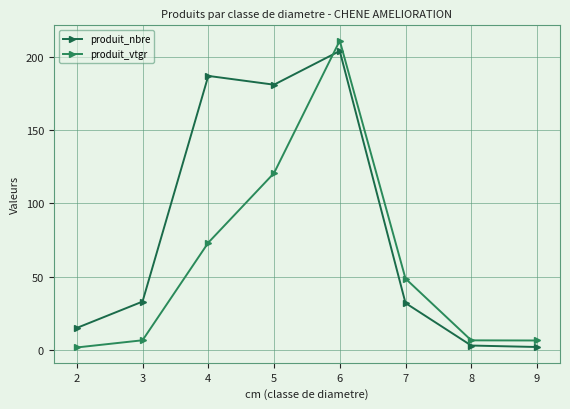

What is the difference between the produit_vtgr values at 7 and 2?

47.0